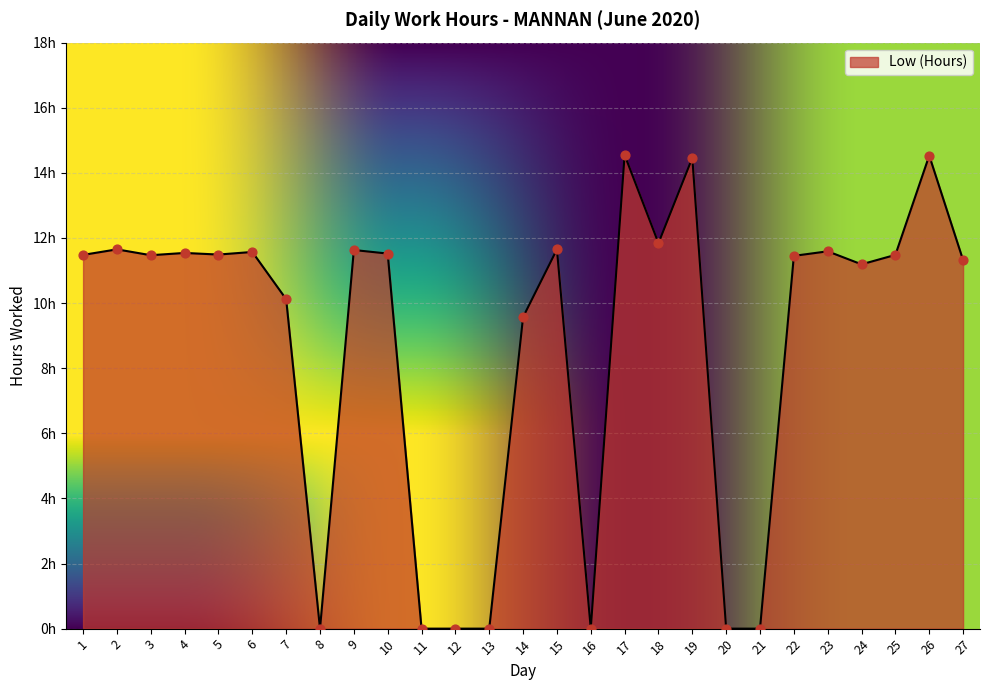

What is the change in value from 2 to 16?

-11.7